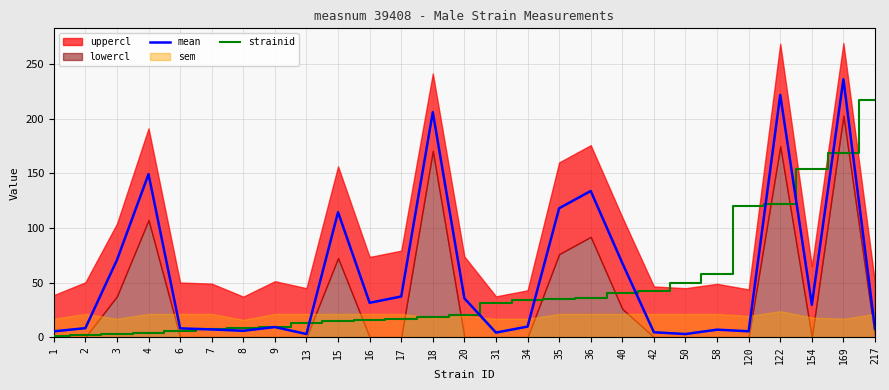

The strainid series shows 40.0 at 40. True or false?

True